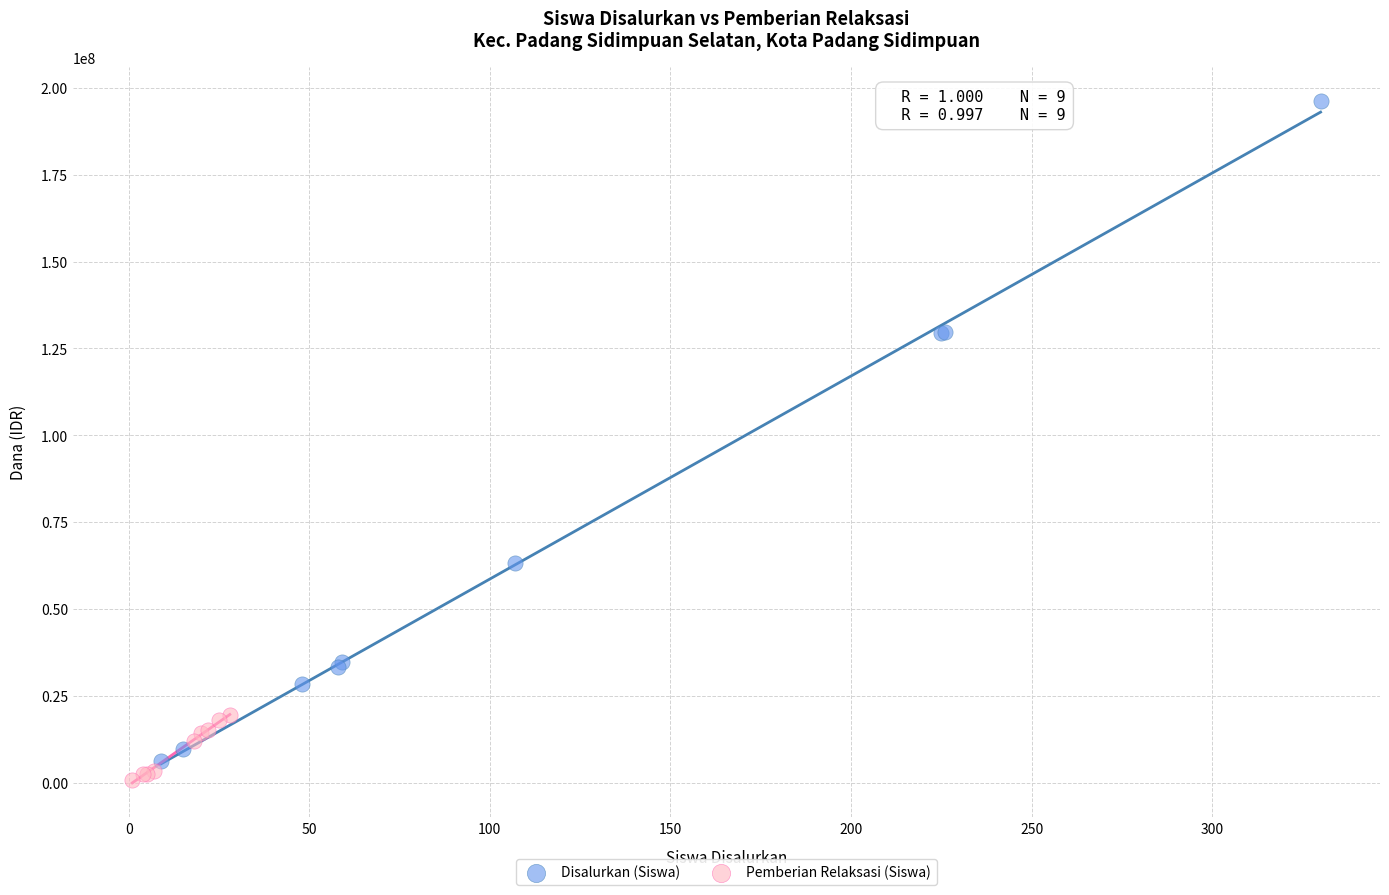

What are all the series names shown in the legend?

Disalurkan (Siswa), Pemberian Relaksasi (Siswa)